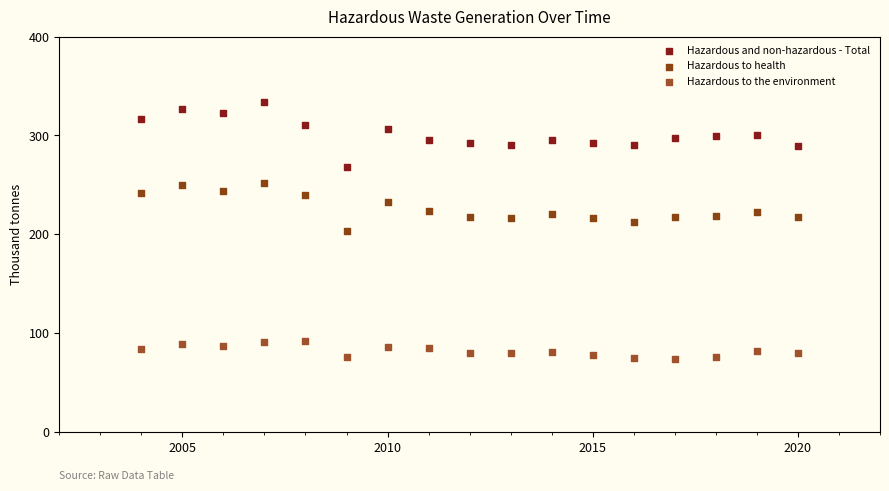

Which series has the widest spread of Y values?

Hazardous and non-hazardous - Total